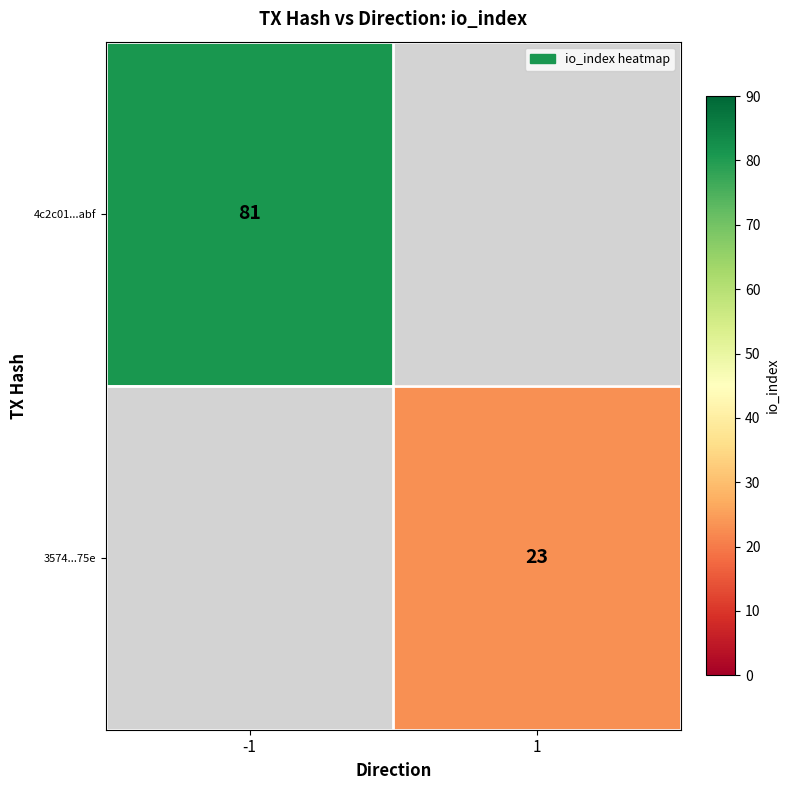

The value of 4c2c01...abf at -1 is 143. True or false?

False